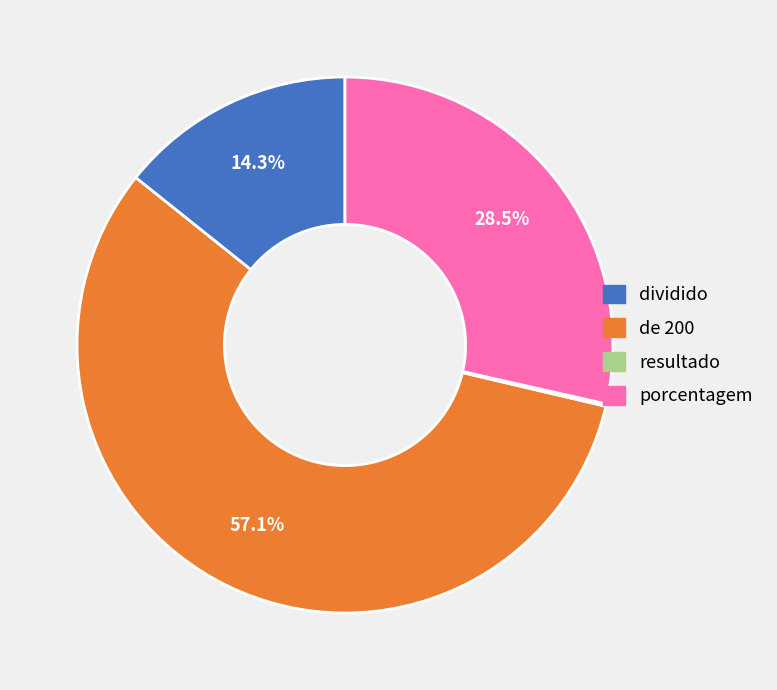

What is the largest slice in the pie chart?

de 200